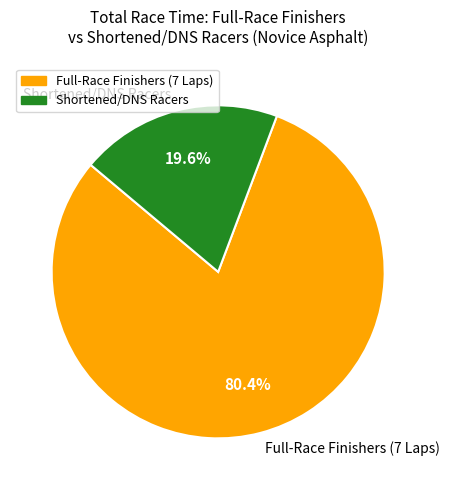

What is the largest slice in the pie chart?

Full-Race Finishers (7 Laps)